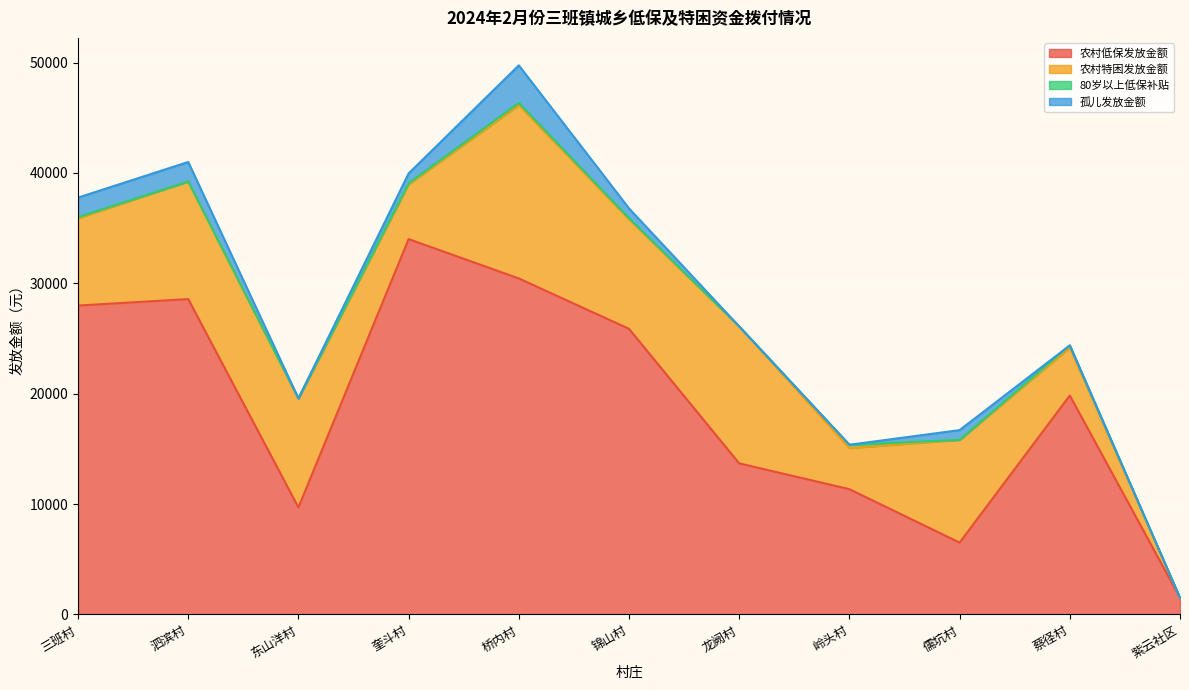

How many data points in 农村低保发放金额 are above 19835?

5